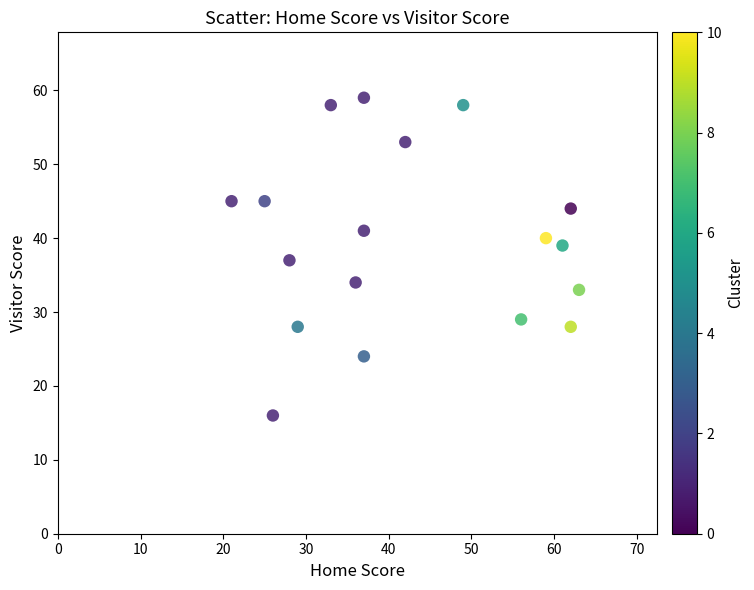

What is the range of Y values (max minus min)?

43